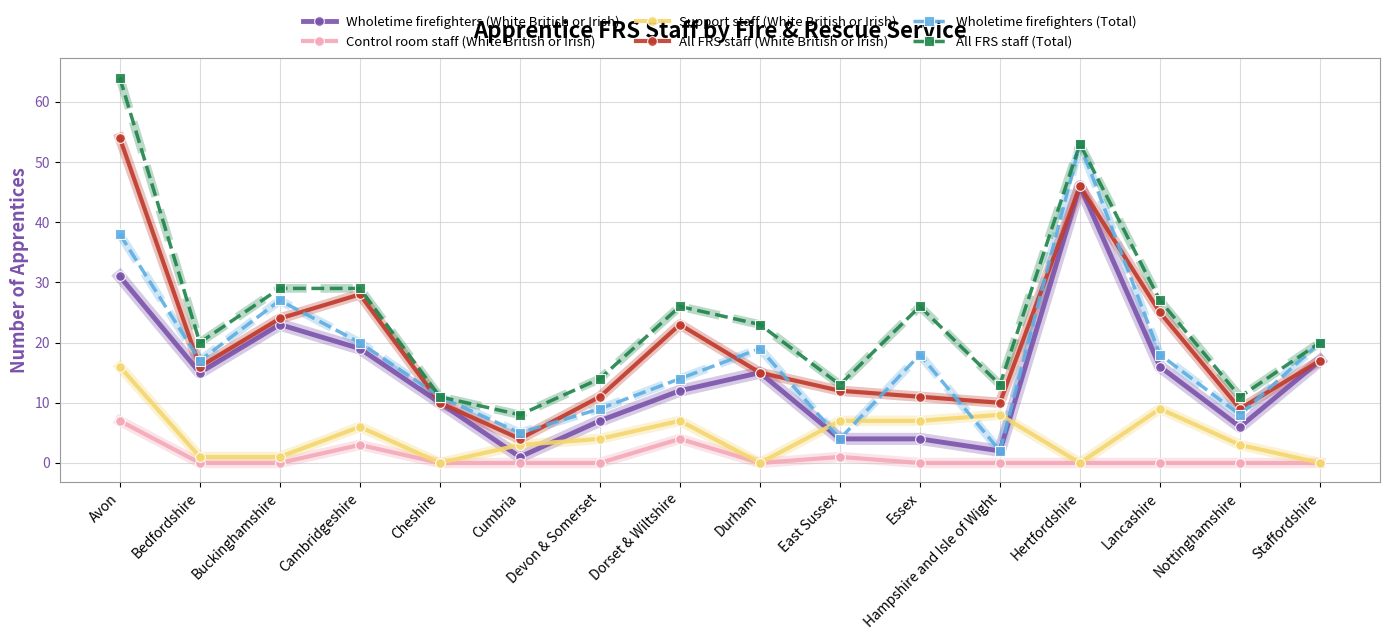

Reading left to right, list all the values displayed in this chart.

Wholetime firefighters (White British or Irish): Avon=31	Bedfordshire=15	Buckinghamshire=23	Cambridgeshire=19	Cheshire=10	Cumbria=1	Devon & Somerset=7	Dorset & Wiltshire=12	Durham=15	East Sussex=4	Essex=4	Hampshire and Isle of Wight=2	Hertfordshire=46	Lancashire=16	Nottinghamshire=6	Staffordshire=17
Control room staff (White British or Irish): Avon=7	Bedfordshire=0	Buckinghamshire=0	Cambridgeshire=3	Cheshire=0	Cumbria=0	Devon & Somerset=0	Dorset & Wiltshire=4	Durham=0	East Sussex=1	Essex=0	Hampshire and Isle of Wight=0	Hertfordshire=0	Lancashire=0	Nottinghamshire=0	Staffordshire=0
Support staff (White British or Irish): Avon=16	Bedfordshire=1	Buckinghamshire=1	Cambridgeshire=6	Cheshire=0	Cumbria=3	Devon & Somerset=4	Dorset & Wiltshire=7	Durham=0	East Sussex=7	Essex=7	Hampshire and Isle of Wight=8	Hertfordshire=0	Lancashire=9	Nottinghamshire=3	Staffordshire=0
All FRS staff (White British or Irish): Avon=54	Bedfordshire=16	Buckinghamshire=24	Cambridgeshire=28	Cheshire=10	Cumbria=4	Devon & Somerset=11	Dorset & Wiltshire=23	Durham=15	East Sussex=12	Essex=11	Hampshire and Isle of Wight=10	Hertfordshire=46	Lancashire=25	Nottinghamshire=9	Staffordshire=17
Wholetime firefighters (Total): Avon=38	Bedfordshire=17	Buckinghamshire=27	Cambridgeshire=20	Cheshire=11	Cumbria=5	Devon & Somerset=9	Dorset & Wiltshire=14	Durham=19	East Sussex=4	Essex=18	Hampshire and Isle of Wight=2	Hertfordshire=53	Lancashire=18	Nottinghamshire=8	Staffordshire=20
All FRS staff (Total): Avon=64	Bedfordshire=20	Buckinghamshire=29	Cambridgeshire=29	Cheshire=11	Cumbria=8	Devon & Somerset=14	Dorset & Wiltshire=26	Durham=23	East Sussex=13	Essex=26	Hampshire and Isle of Wight=13	Hertfordshire=53	Lancashire=27	Nottinghamshire=11	Staffordshire=20